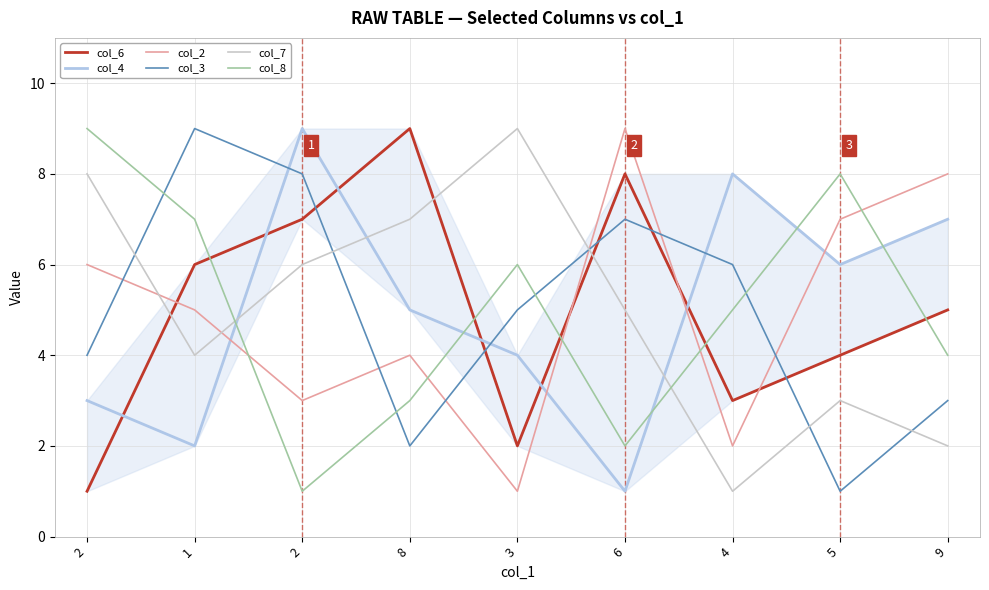

How many intersections are there between col_2 and col_3?

6